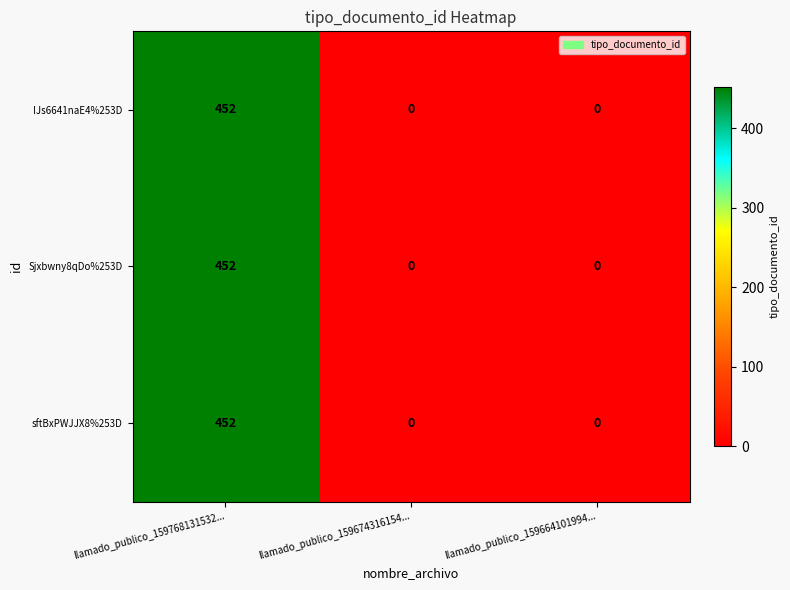

The Sjxbwny8qDo%253D series shows 452 at llamado_publico_159768131532.... True or false?

True